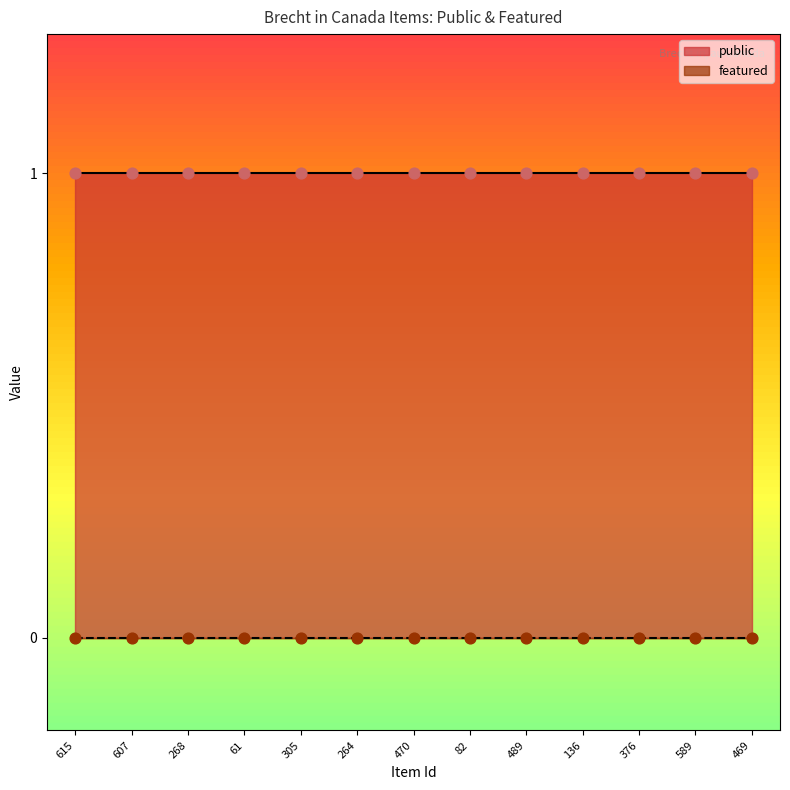

What are all the series names shown in the legend?

public, featured